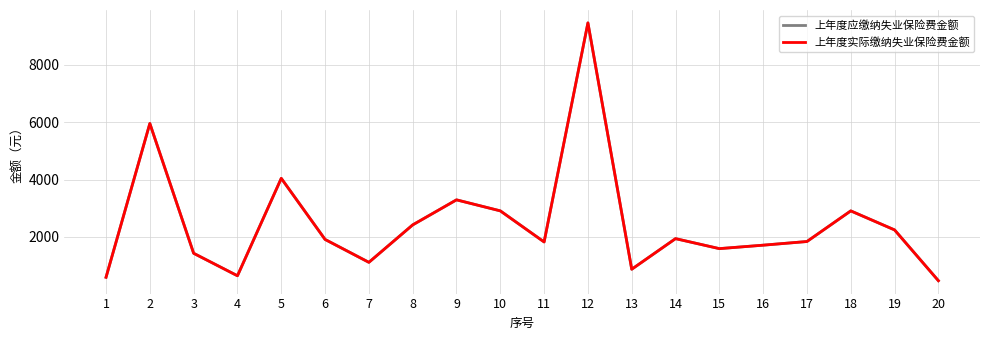

Is it true that 上年度实际缴纳失业保险费金额 equals 2420.5 at 8?

True